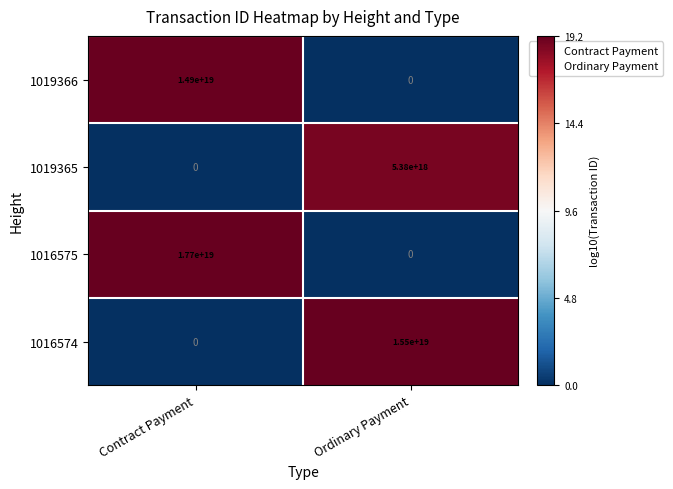

Count the number of data series in this chart.

4